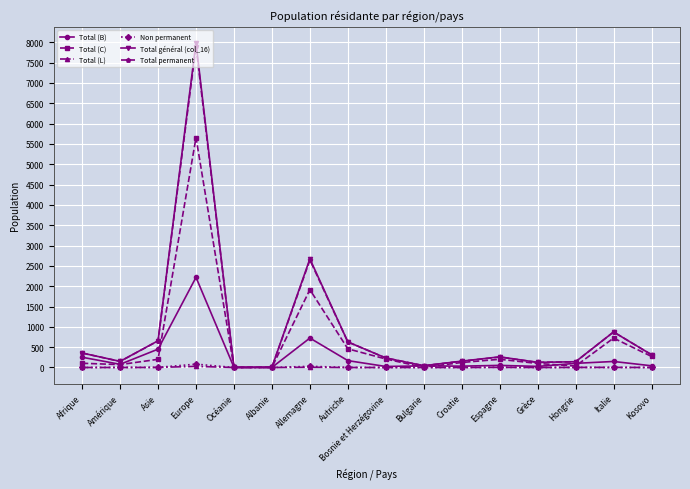

What is the label of the 7th point from the right?

Bulgarie